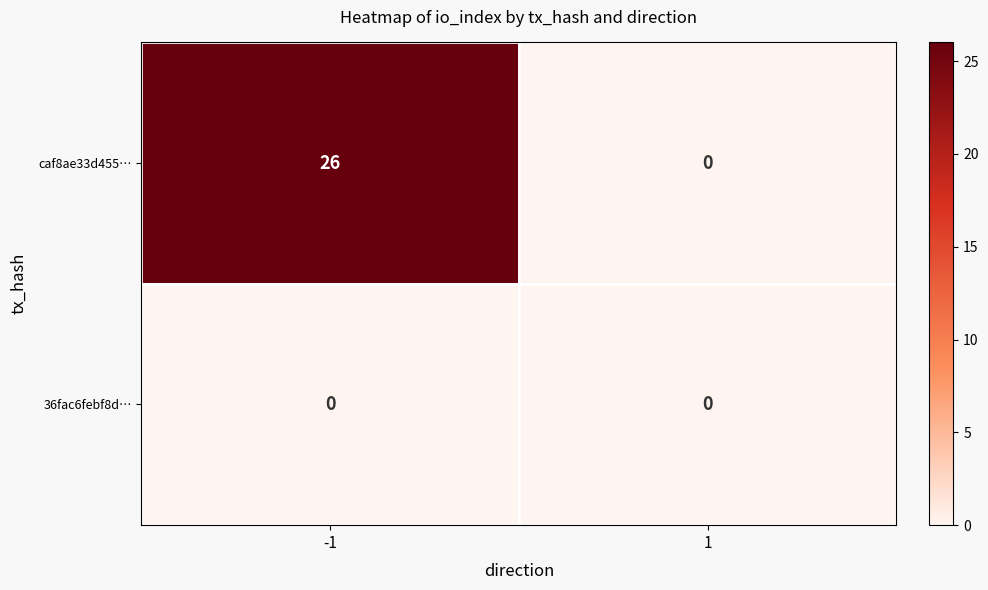

Reading left to right, transcribe all the data shown in this chart.

caf8ae33d455…: 26	0
36fac6febf8d…: 0	0